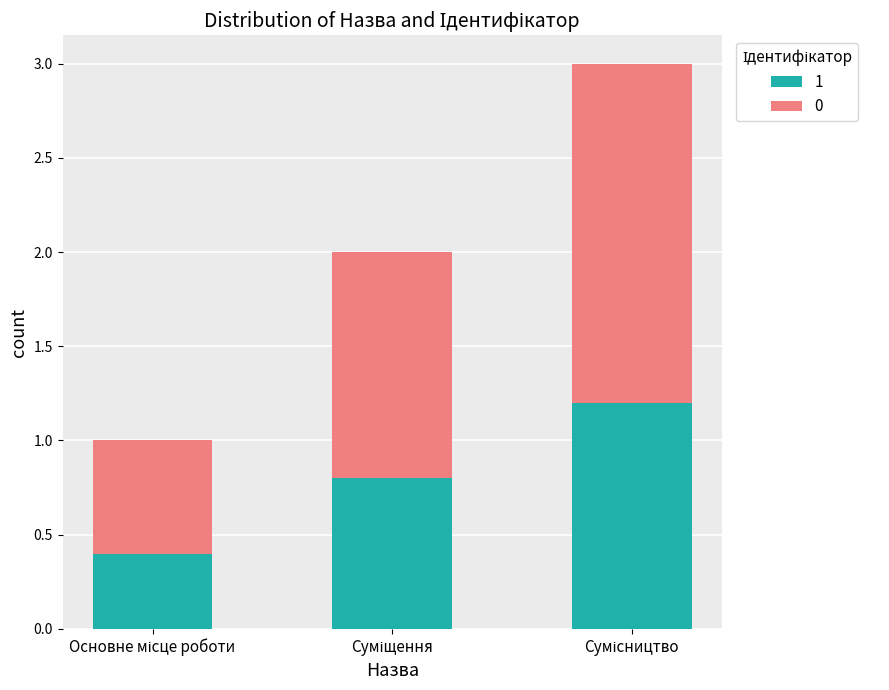

What is the maximum value for 1?

1.2